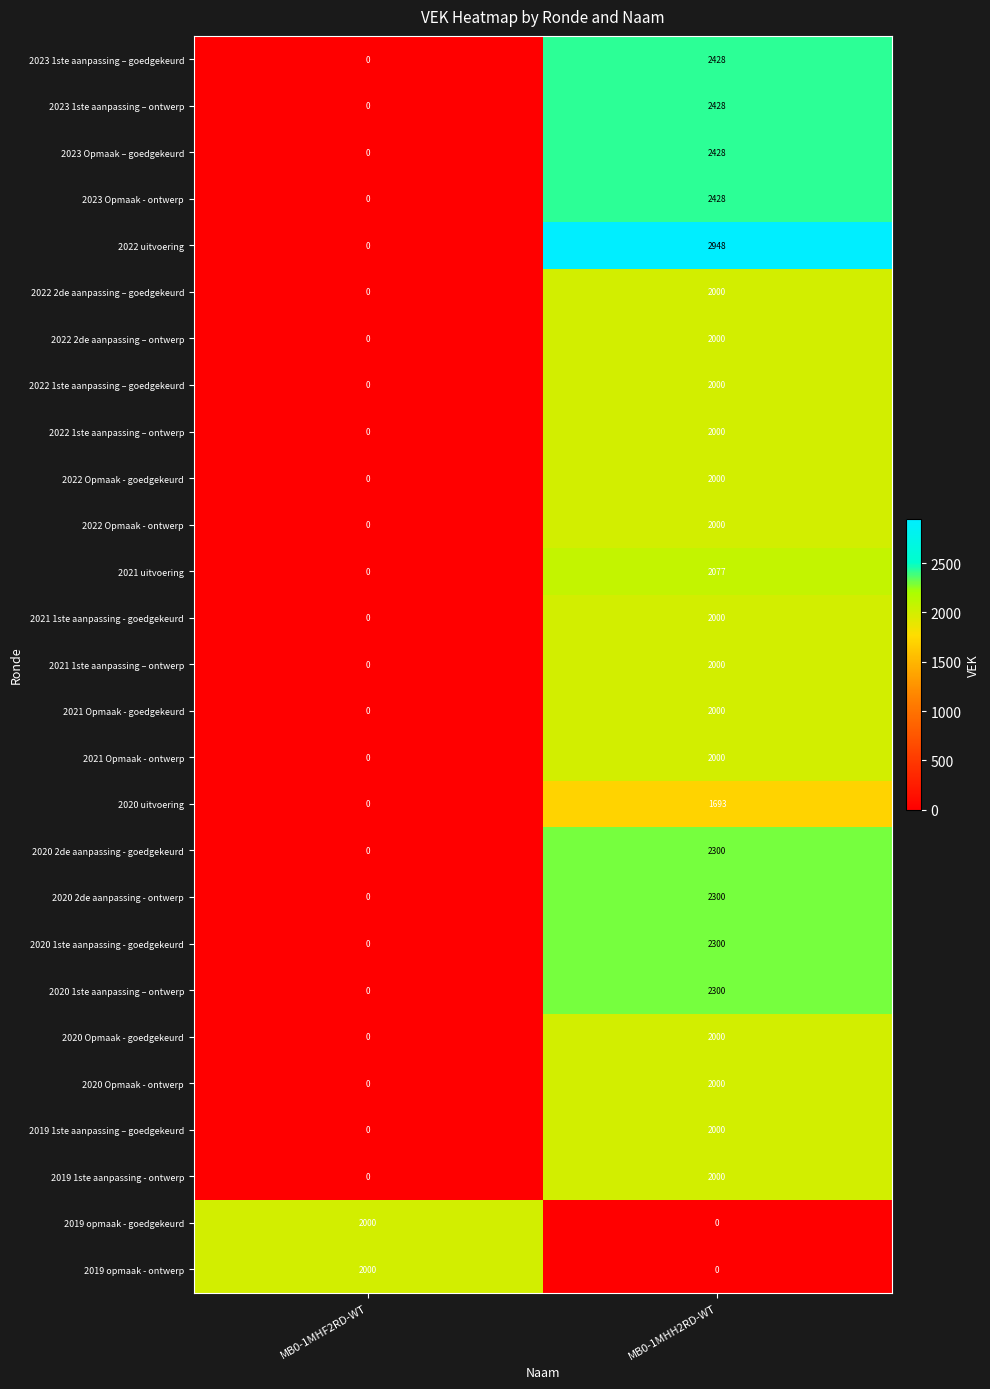

How many categories are shown in the chart?

2